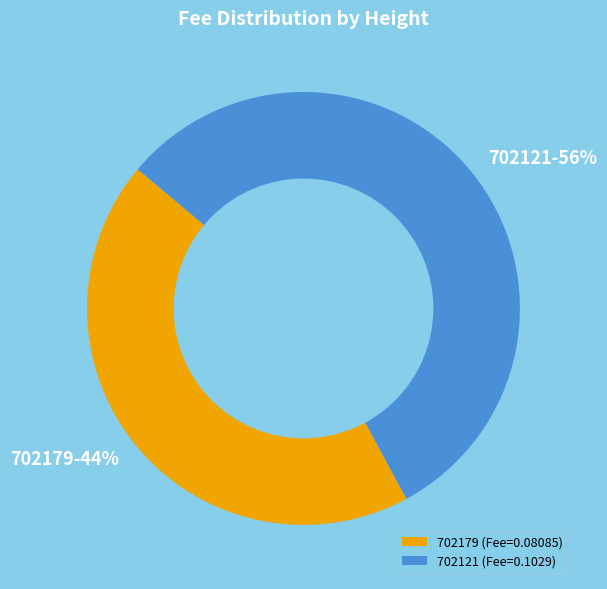

What is the majority slice?

702121